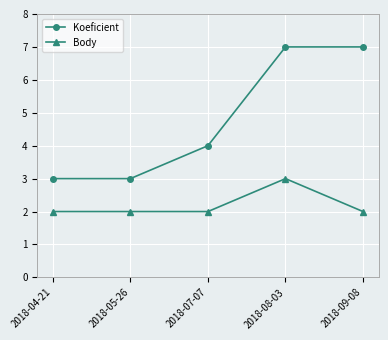

What is the total value across all series at 2018-07-07?

6